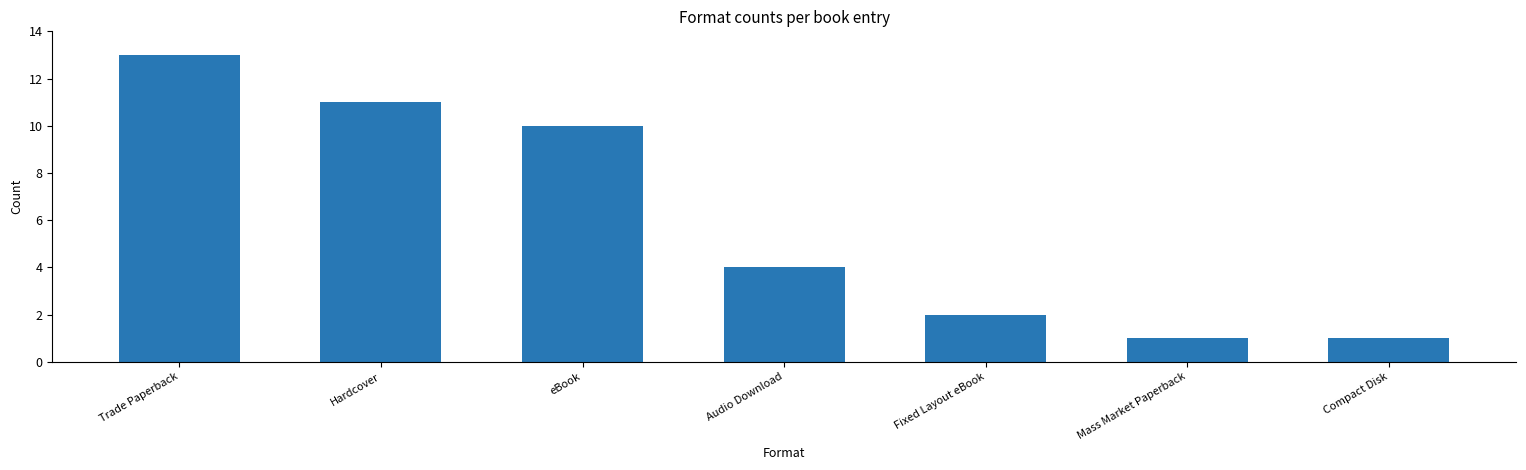

What position from the left is Hardcover?

2